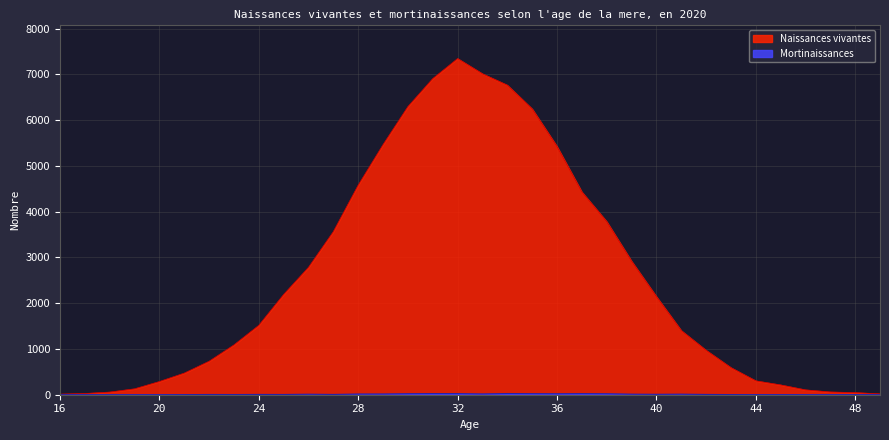

Which label corresponds to the smallest value in the chart?

16